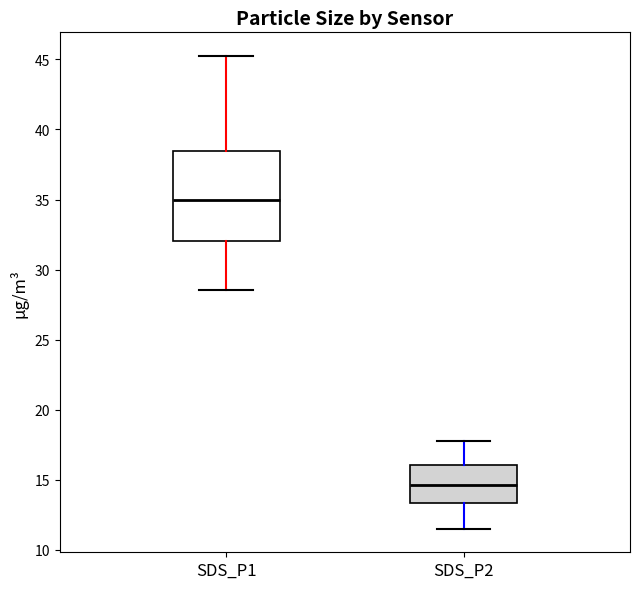

Where does the median line of the box for SDS_P2 sit on the y-axis? The values are not printed on the chart, so give them approximately, as read against the axis.

14.5